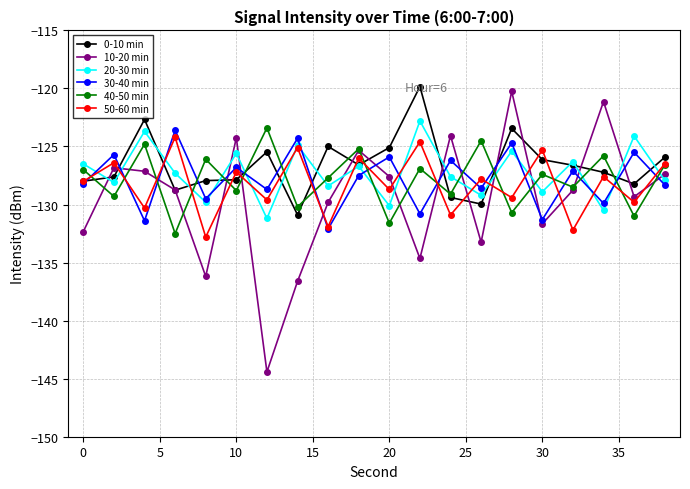

Which series has the largest total across all categories?

0-10 min